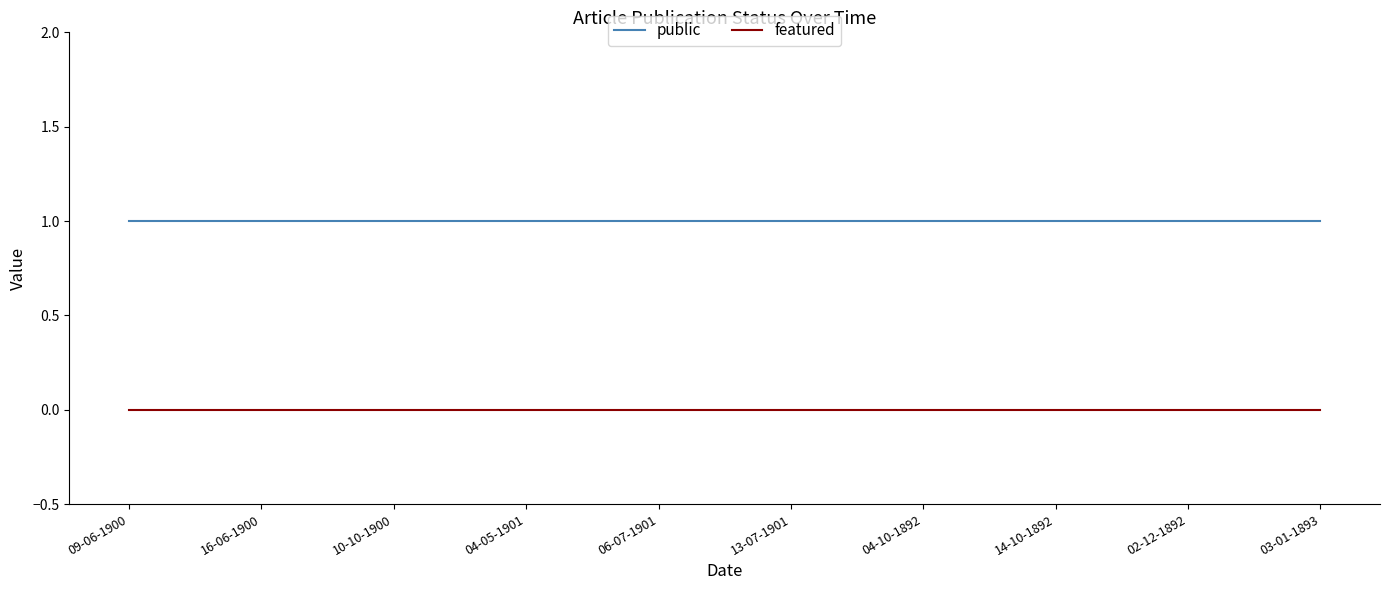

How many lines are shown in the chart?

2